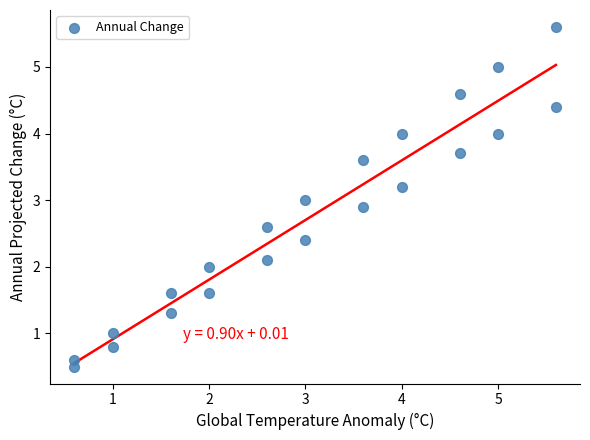

What is the range of X values (max minus min)?

5.0